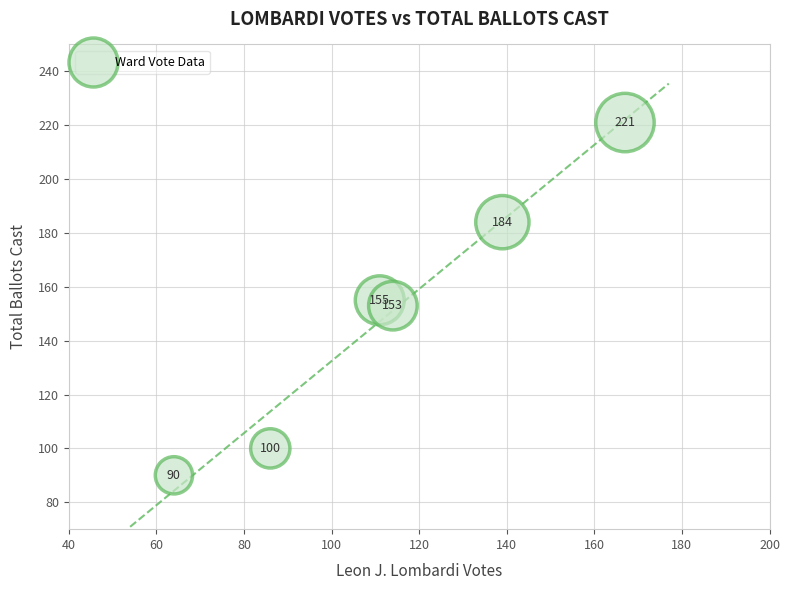

What is the average X value?

114